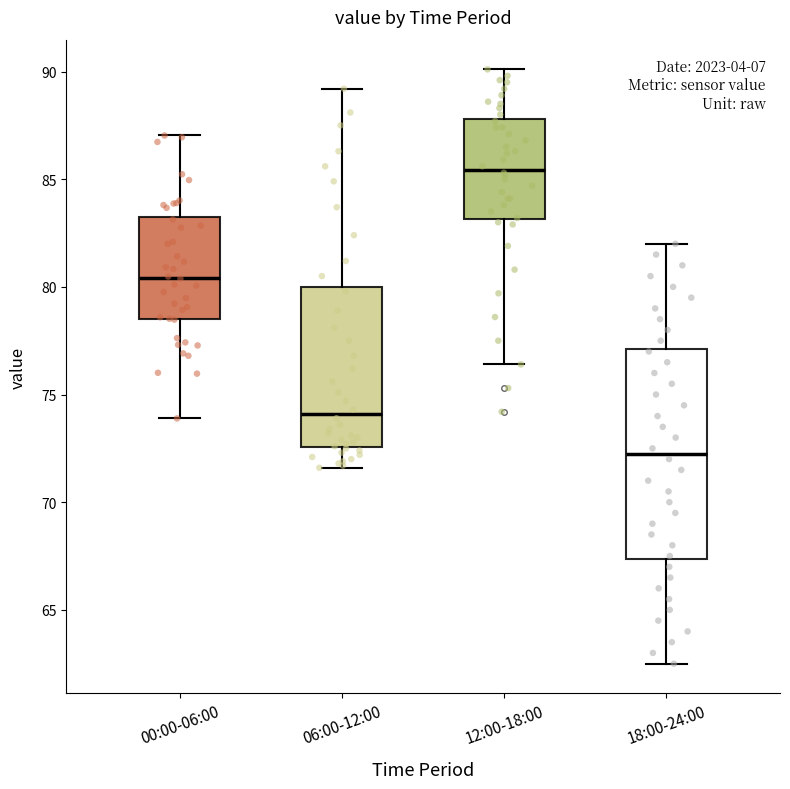

Which box has the highest median line?

12:00-18:00